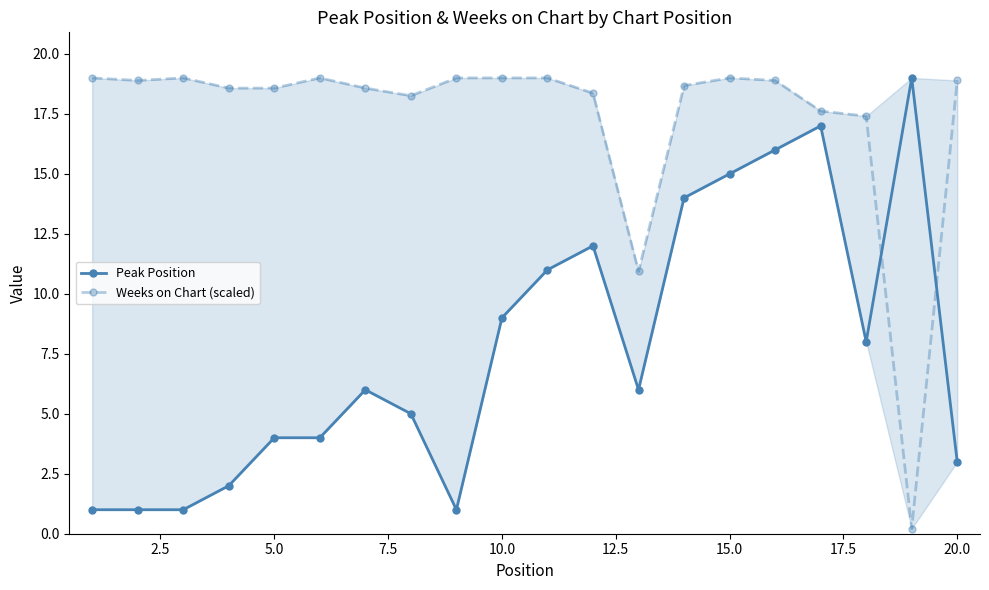

What is the sum of all Weeks on Chart (scaled) values?

346.9